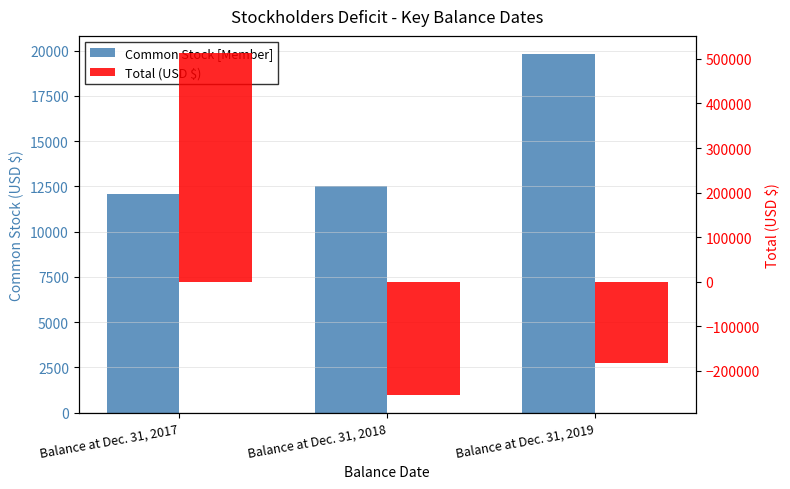

List the series in order of their peak value, highest first.

Total (USD $), Common Stock [Member]